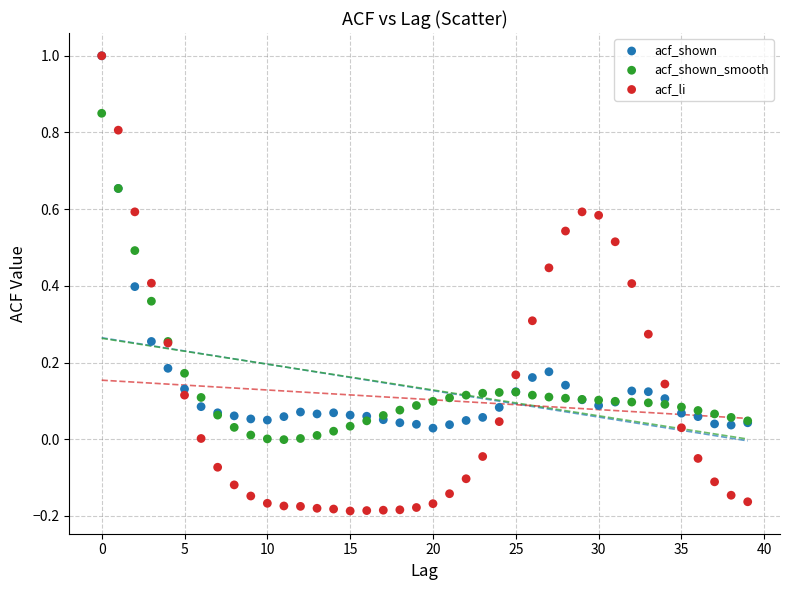

Which series contains the lowest Y value?

acf_li